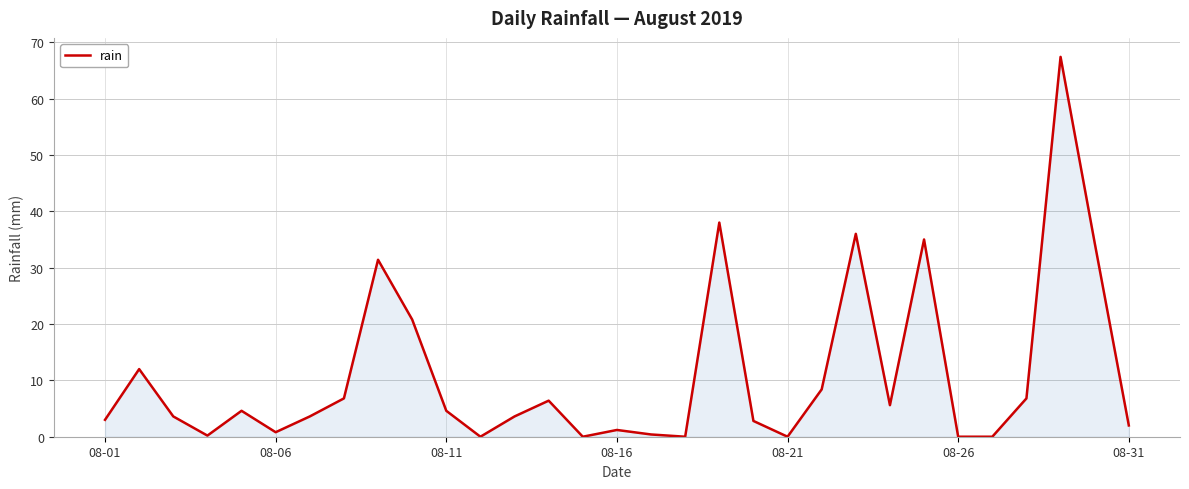

What is the difference between the second highest and minimum values?

38.0